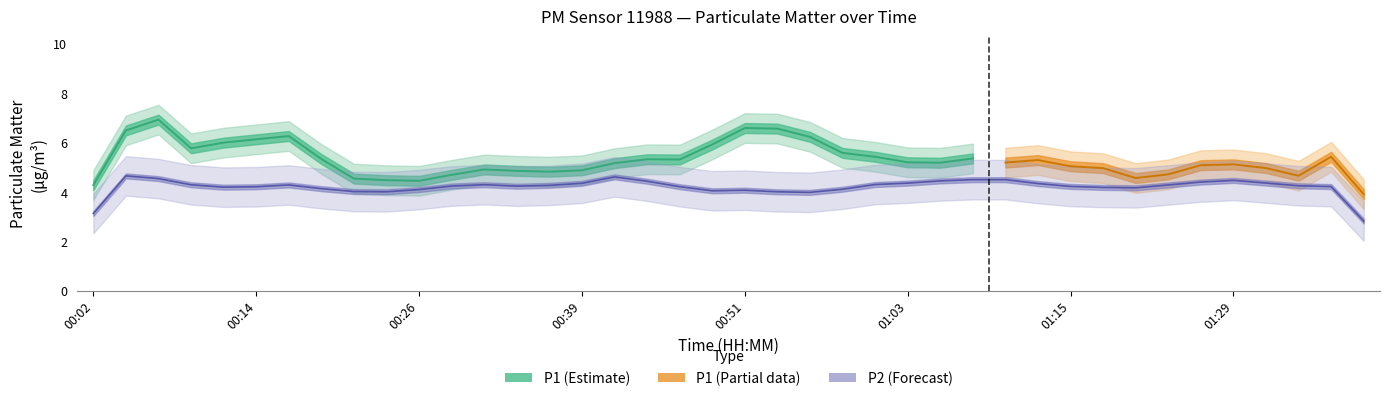

Which series has the largest range (max minus min)?

P1